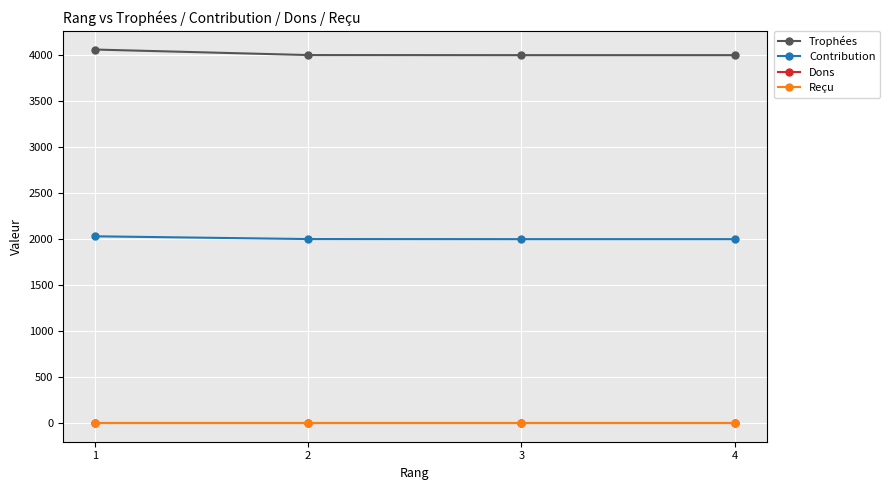

Reading left to right, what are all the values shown in this chart?

Trophées: 4062	4002	4001	4001
Contribution: 2031	2001	2000	2000
Dons: 0	0	0	0
Reçu: 0	0	0	0